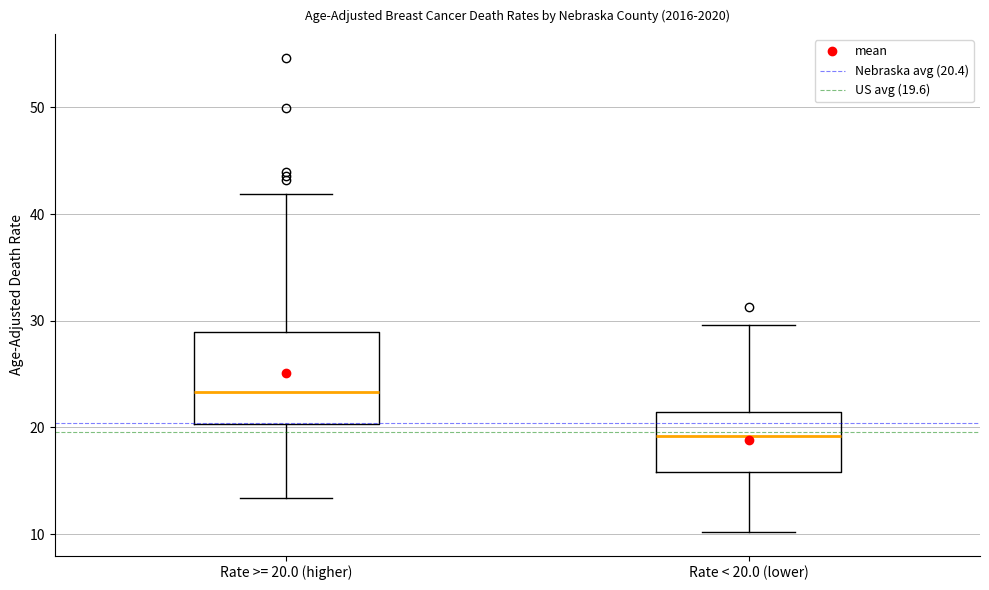

Where is the upper edge of the box for Rate >= 20.0 (higher) on the y-axis? The values are not printed on the chart, so give them approximately, as read against the axis.

29